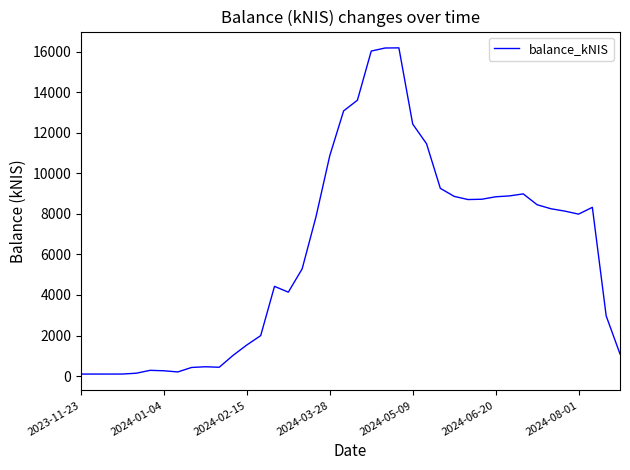

Count the number of data series in this chart.

1